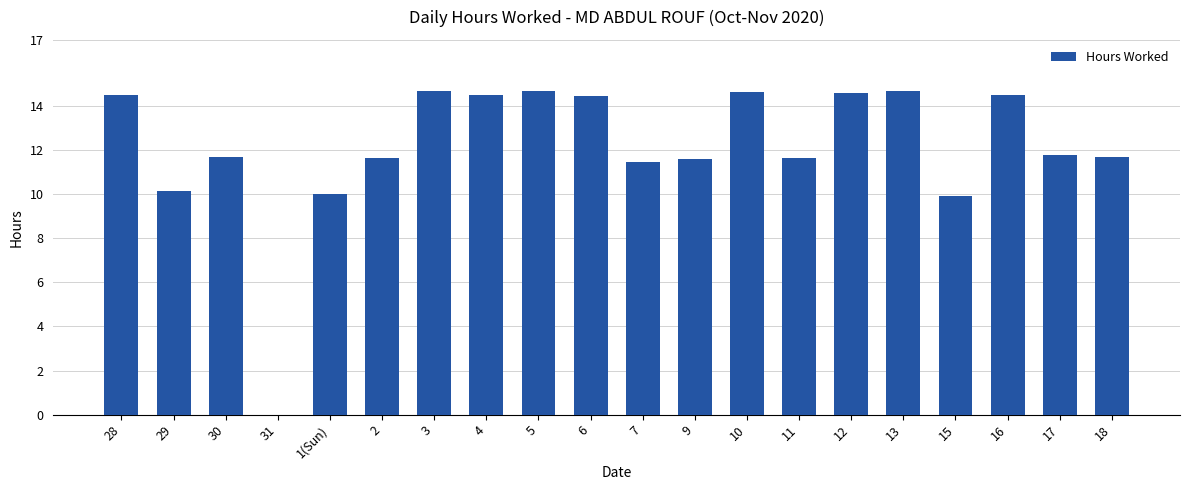

What is the greatest value displayed?

14.7